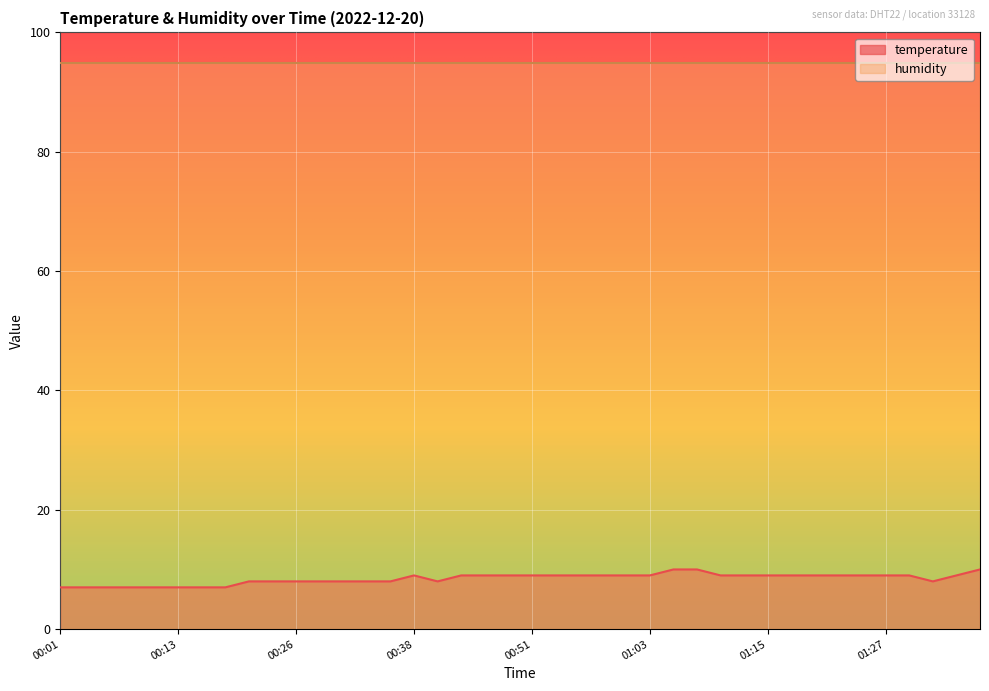

Reading right to left, what are all the values shown in this chart?

10.0	9.0	8.0	9.0	9.0	9.0	9.0	9.0	9.0	9.0	9.0	9.0	10.0	10.0	9.0	9.0	9.0	9.0	9.0	9.0	9.0	9.0	9.0	8.0	9.0	8.0	8.0	8.0	8.0	8.0	8.0	8.0	7.0	7.0	7.0	7.0	7.0	7.0	7.0	7.0